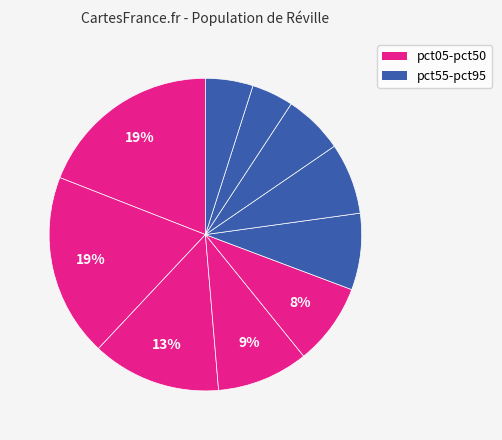

Which category has the biggest portion of the pie?

pct05